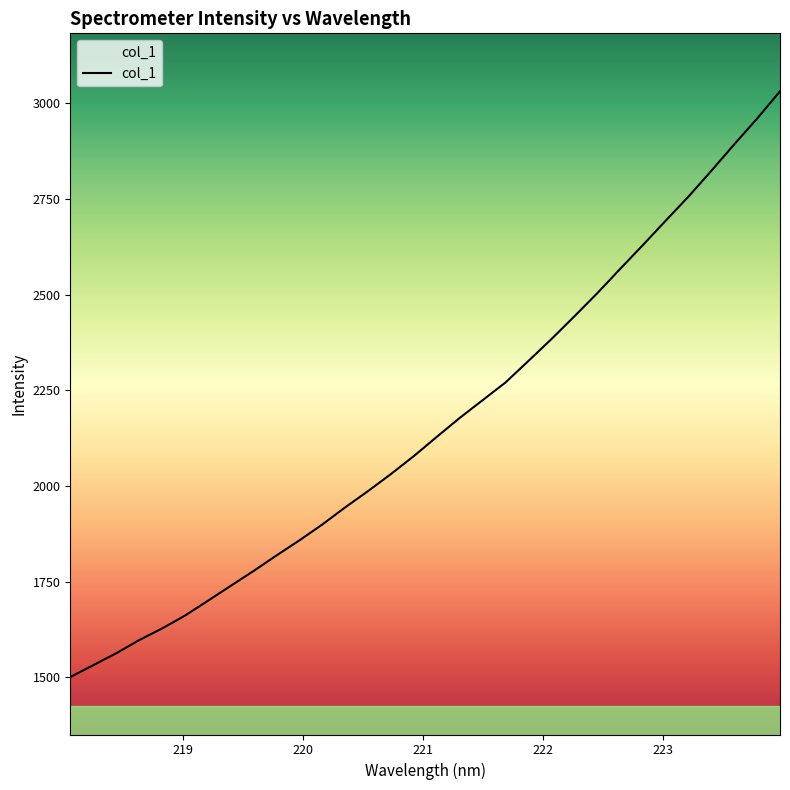

What is the difference between the maximum and minimum values?

1531.4